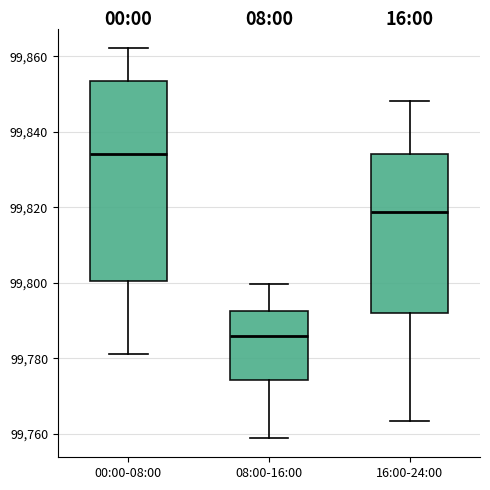

Where does the lower whisker of the box for 08:00-16:00 end on the y-axis? The values are not printed on the chart, so give them approximately, as read against the axis.

99758